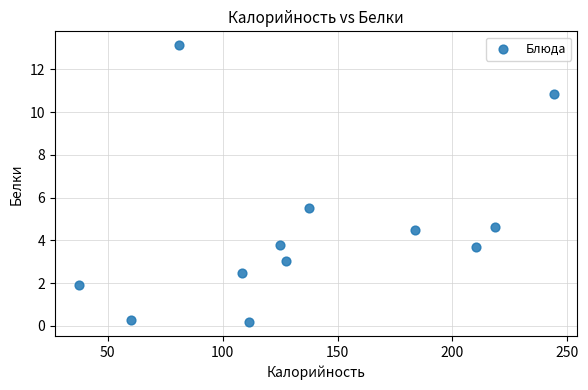

What Y value in the scatter plot is closest to 6?

5.5